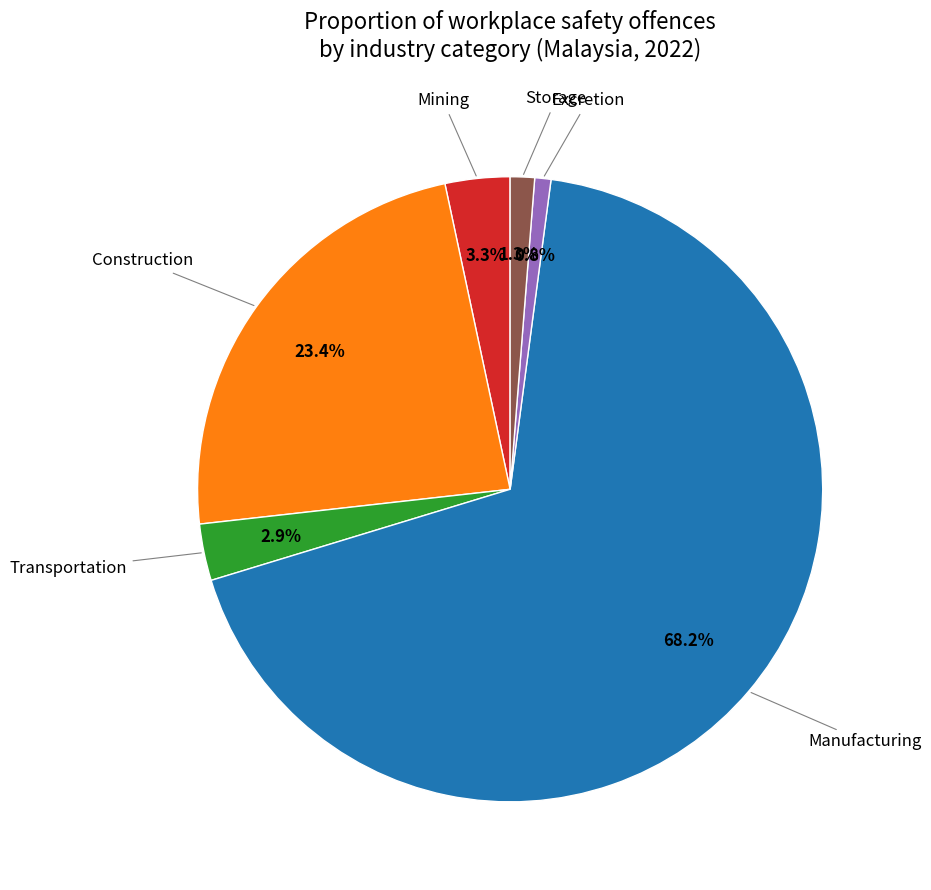

Is there any slice that represents more than half of the pie?

Yes